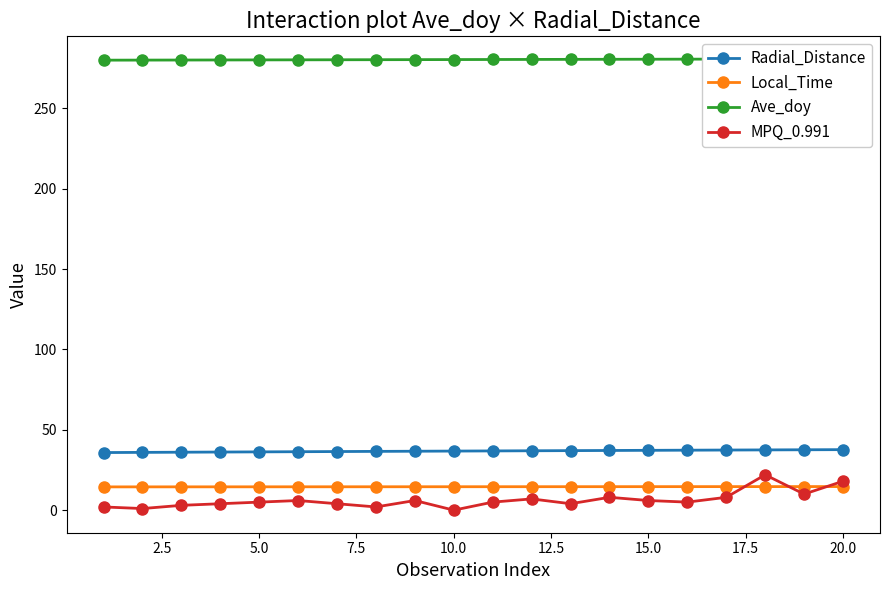

Is this an area chart (filled region under the line)?

No